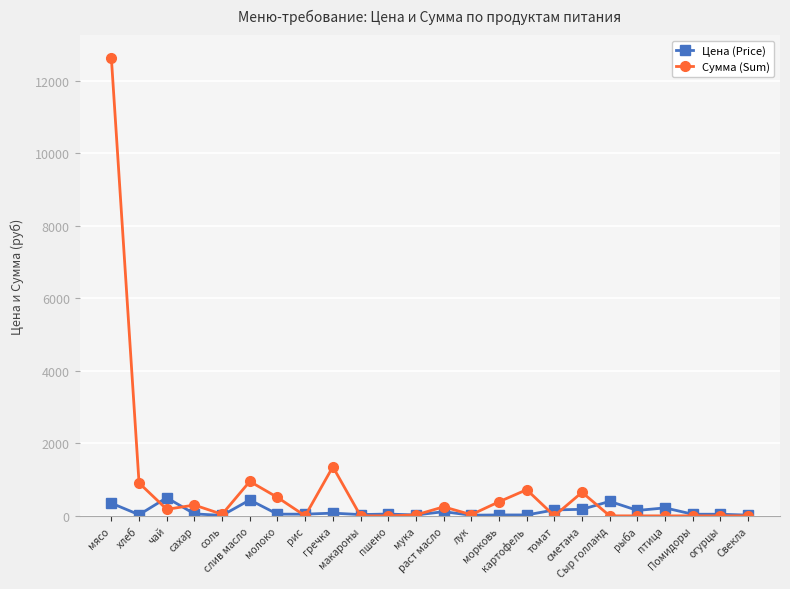

Where is the first local minimum for Цена (Price)?

хлеб